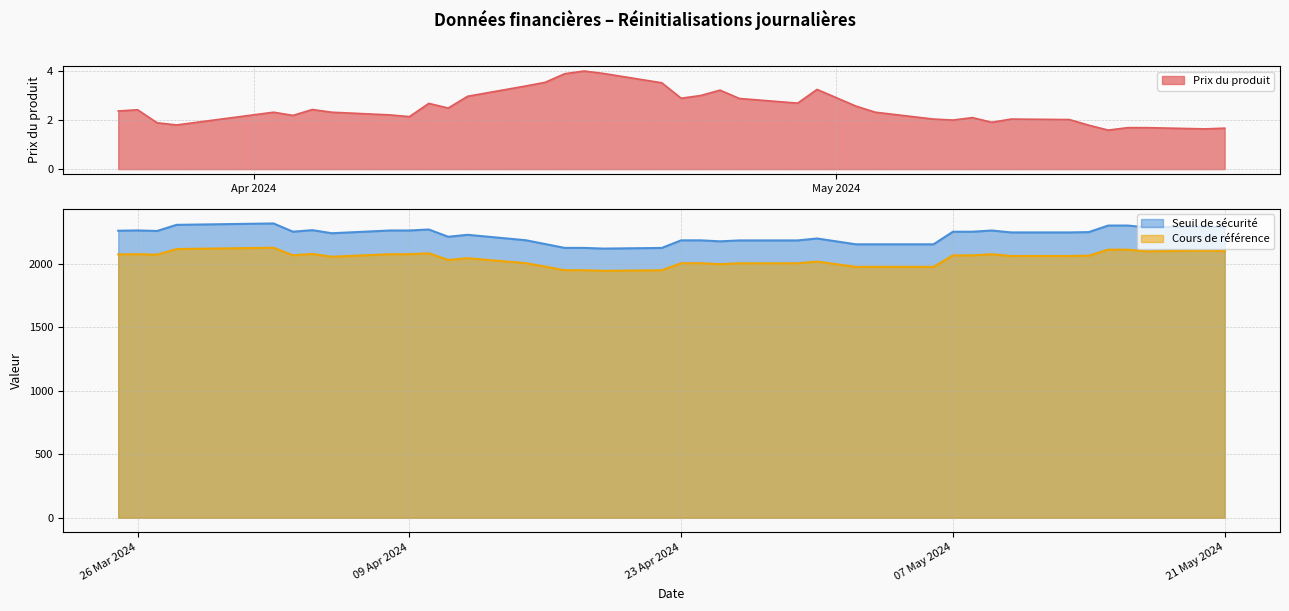

True or false: Seuil de securite has a value of 1471.5 at 2024-04-04.

False